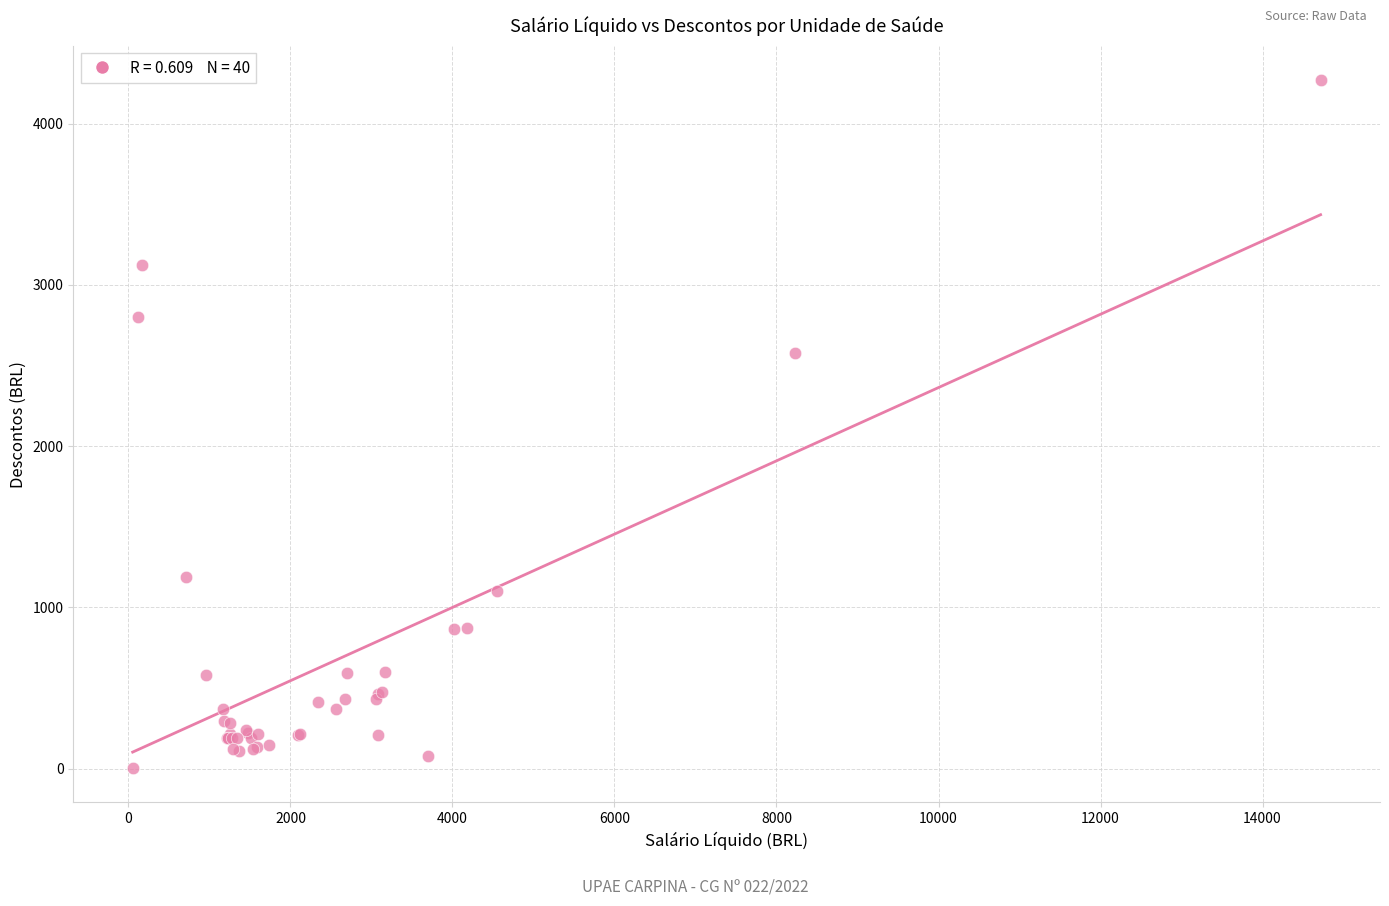

What Y value in the scatter plot is closest to 2136?

2578.9